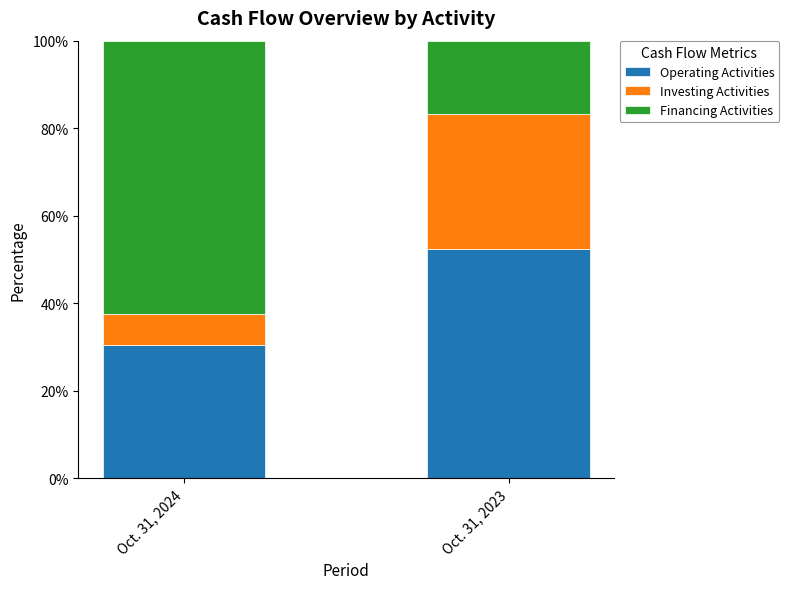

True or false: Operating Activities has a value of 30.5 at Oct. 31, 2024.

True